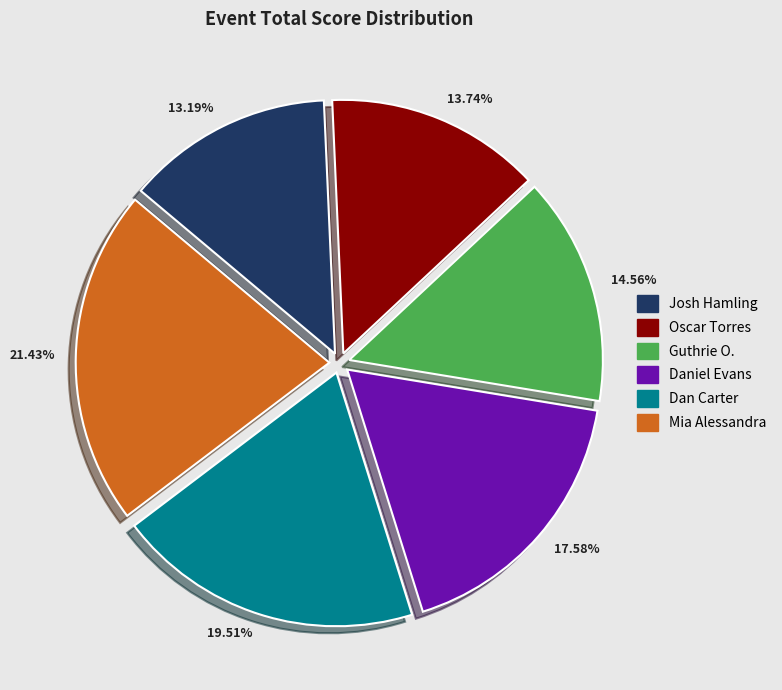

What is the ratio of the value at Mia Alessandra to the value at Daniel Evans?

1.2